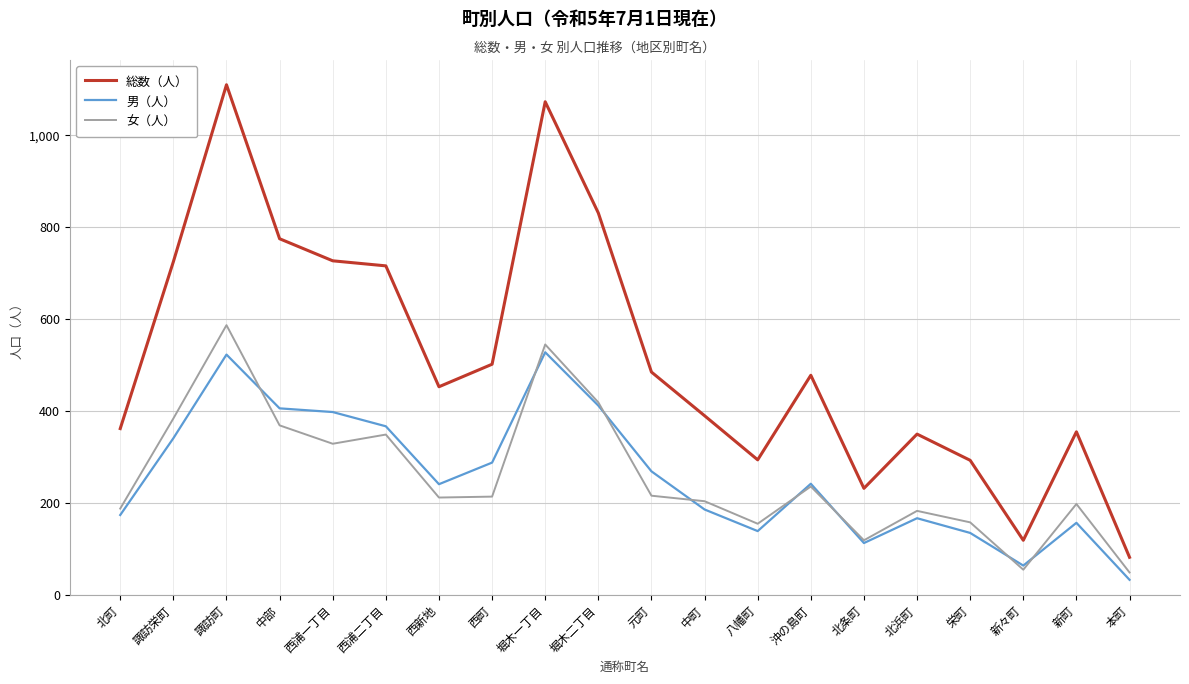

How many lines are shown in the chart?

3